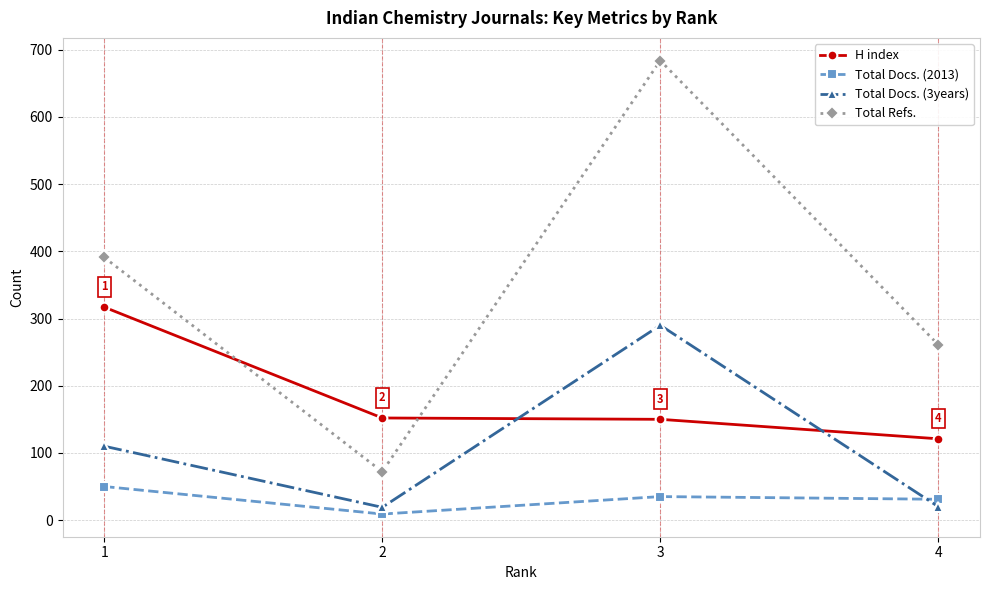

At which category is the sum across all series the highest?

3